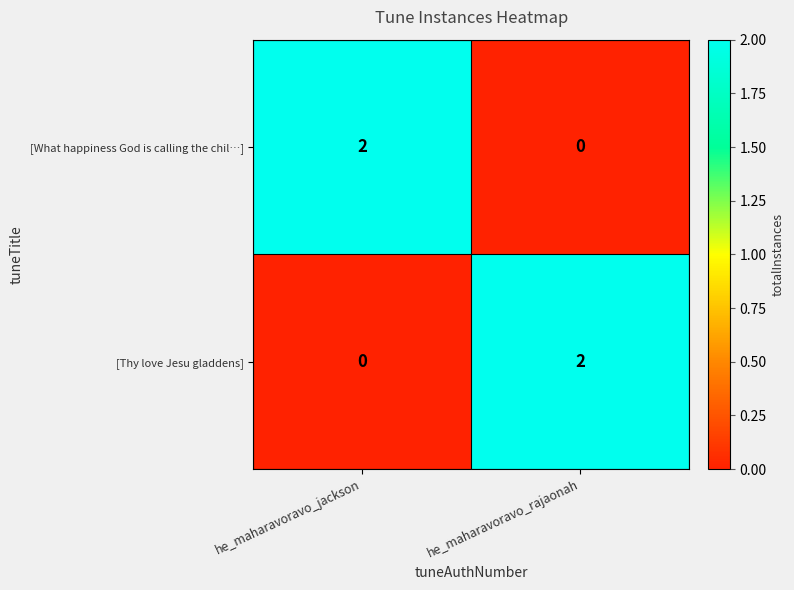

At which label does [What happiness God is calling the chil…] reach its peak?

he_maharavoravo_jackson